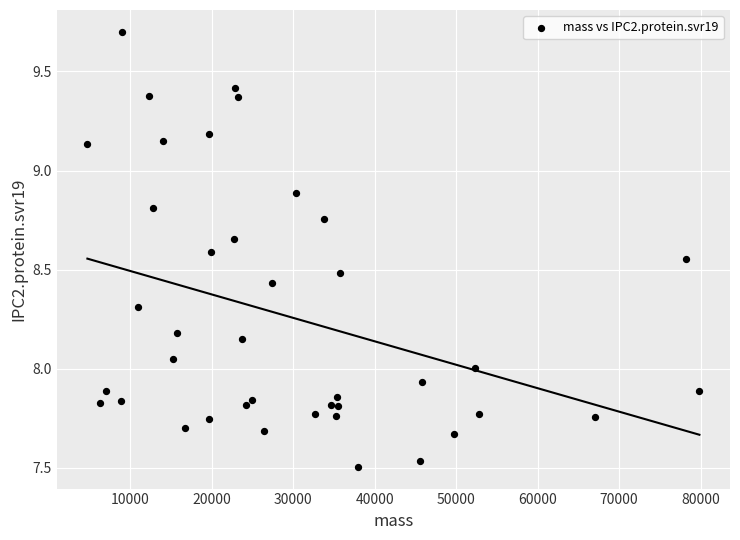

What is the range of Y values (max minus min)?

2.2